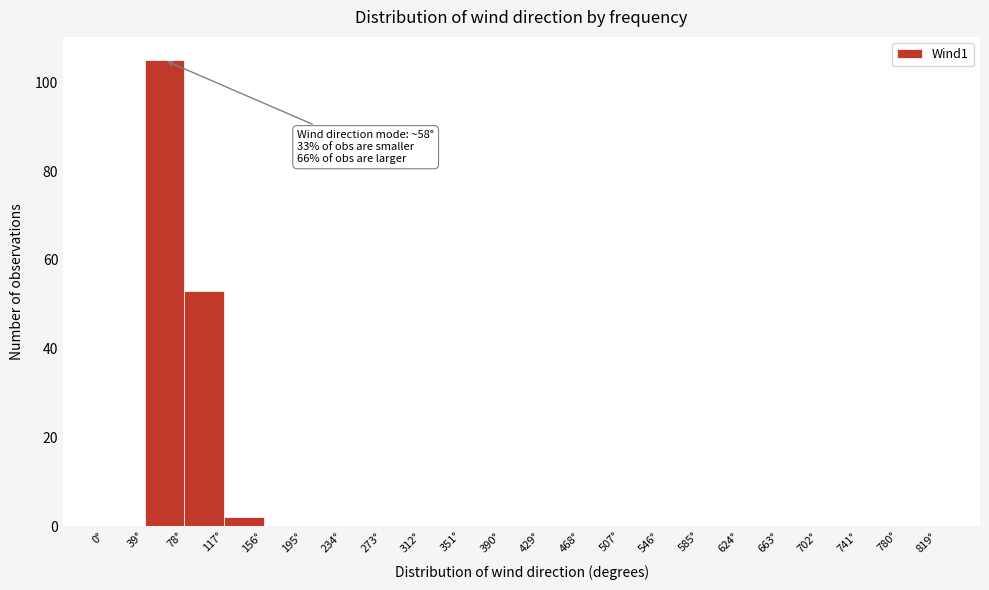

Which range on the x-axis has the tallest bar?

39 to 78